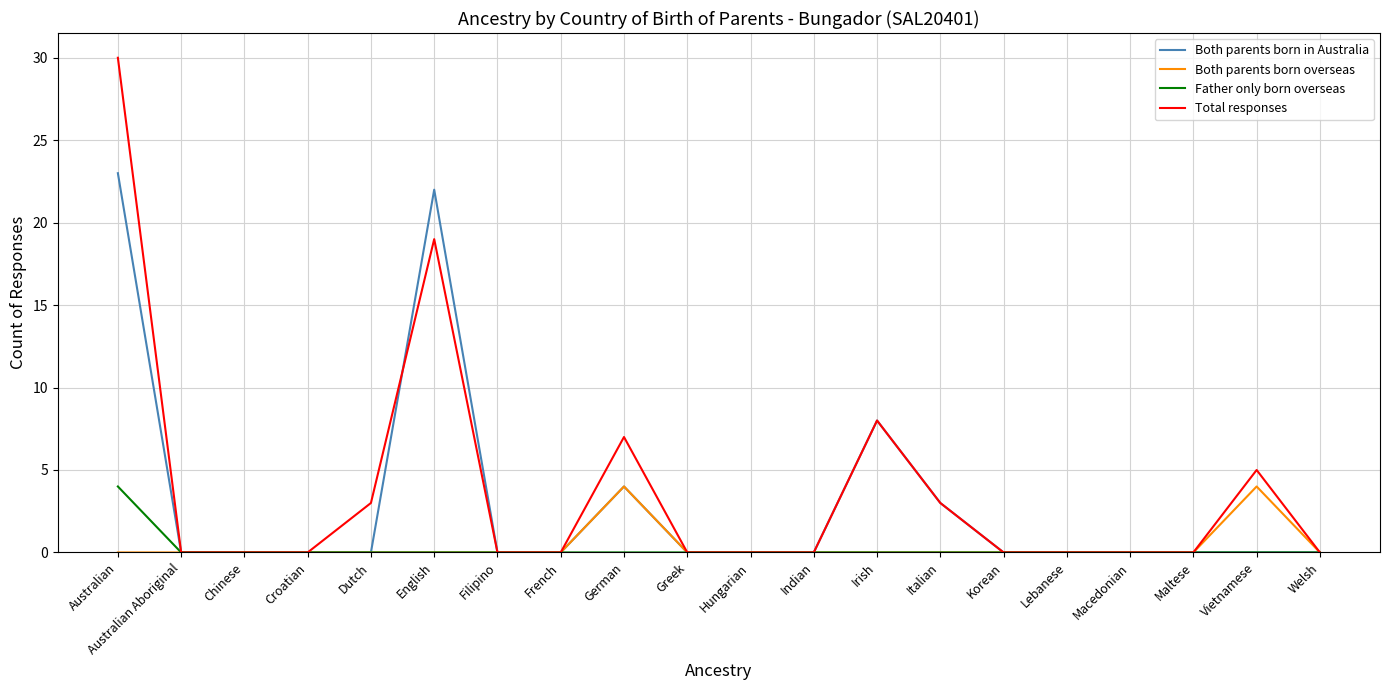

What is the greatest value displayed?

30